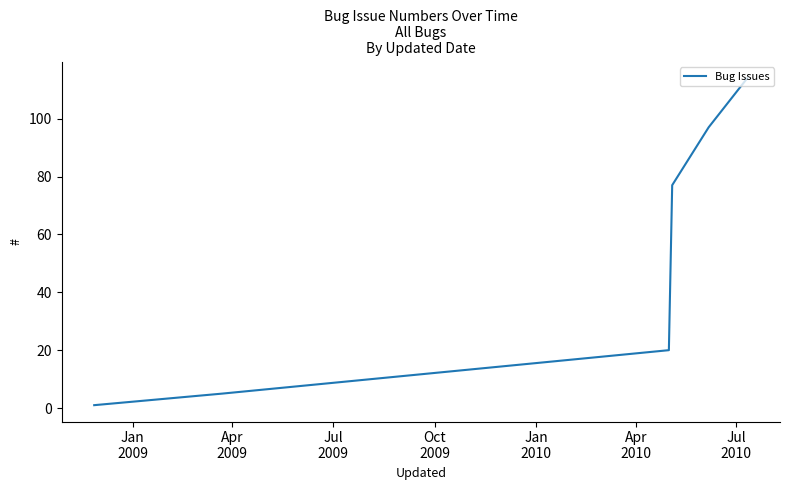

True or false: the data has more than 0 interior local peaks.

False